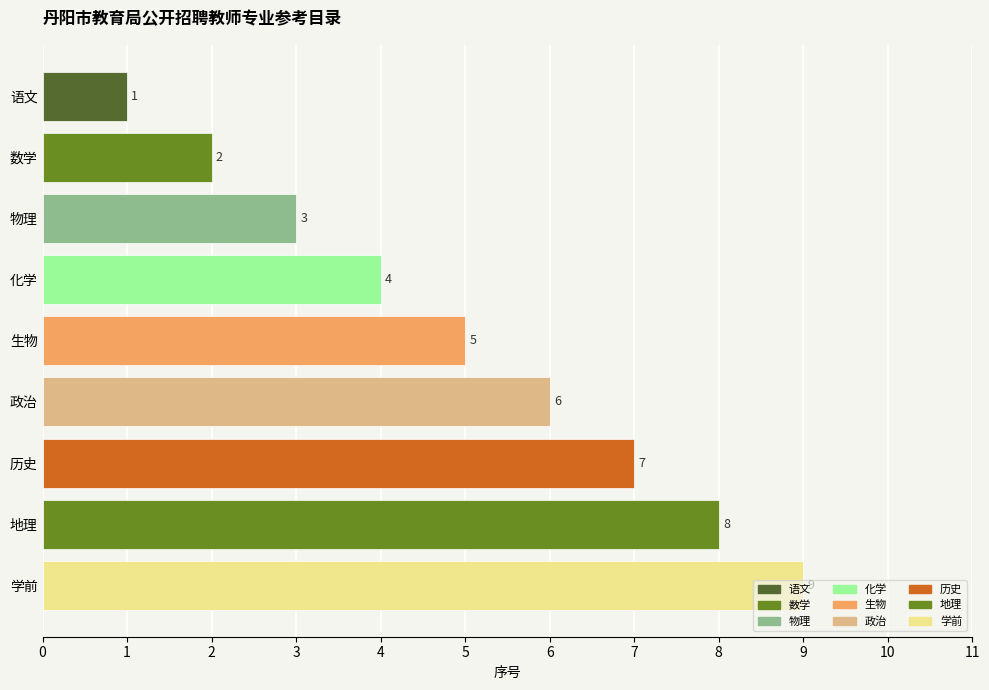

List the labels in order of value, largest first.

学前, 地理, 历史, 政治, 生物, 化学, 物理, 数学, 语文